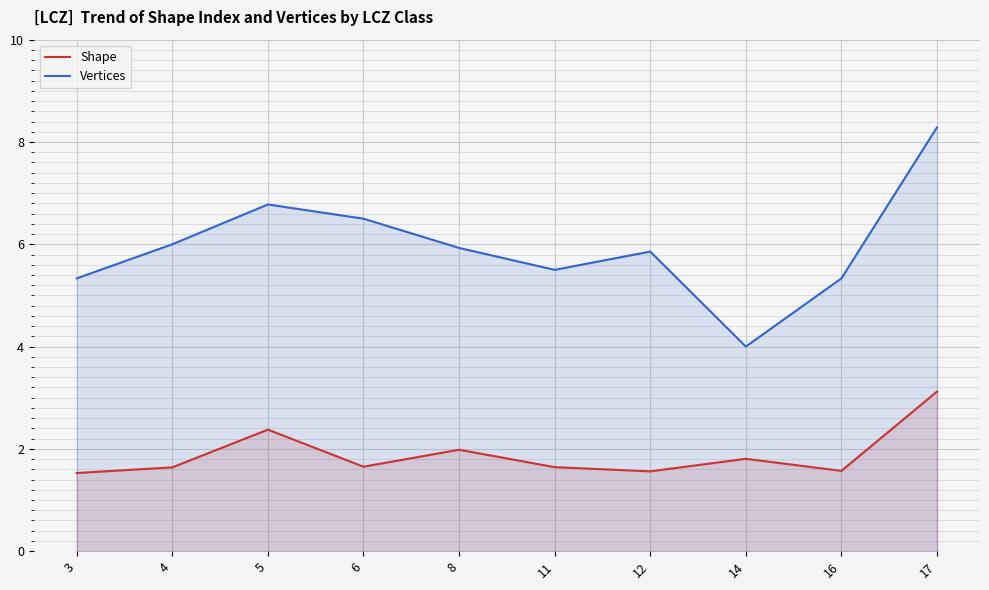

What is the smallest value displayed?

1.5